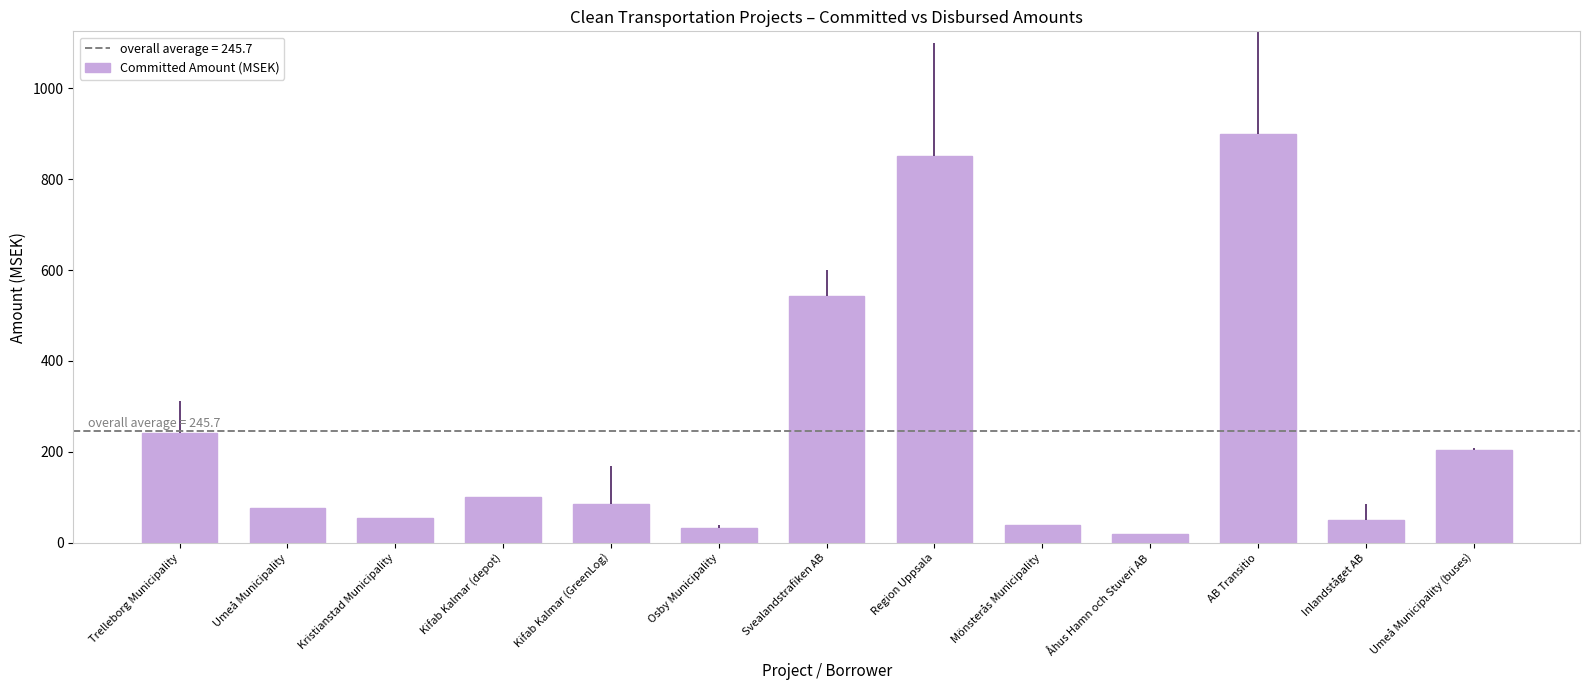

What is the smallest value displayed?

20.0